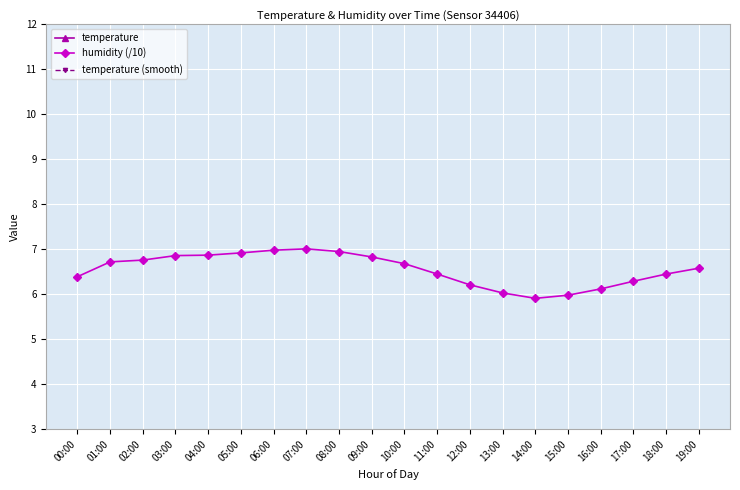

At which category does the chart reach its minimum across all series?

14:00